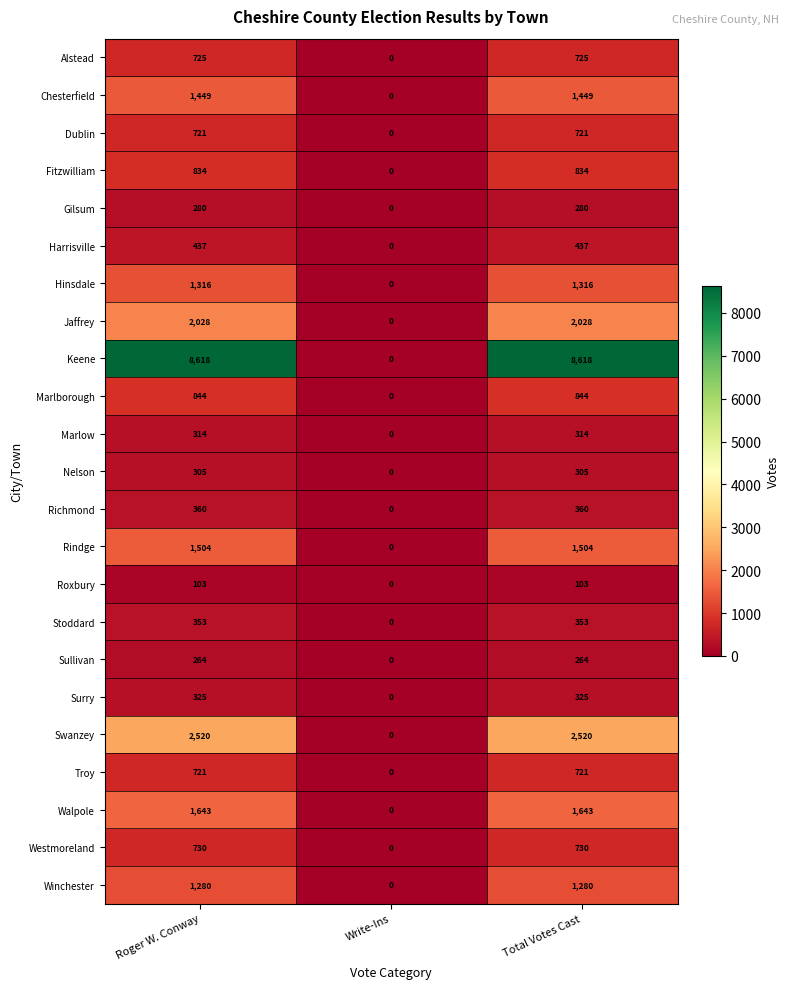

At how many categories does at least one series exceed 7149?

2